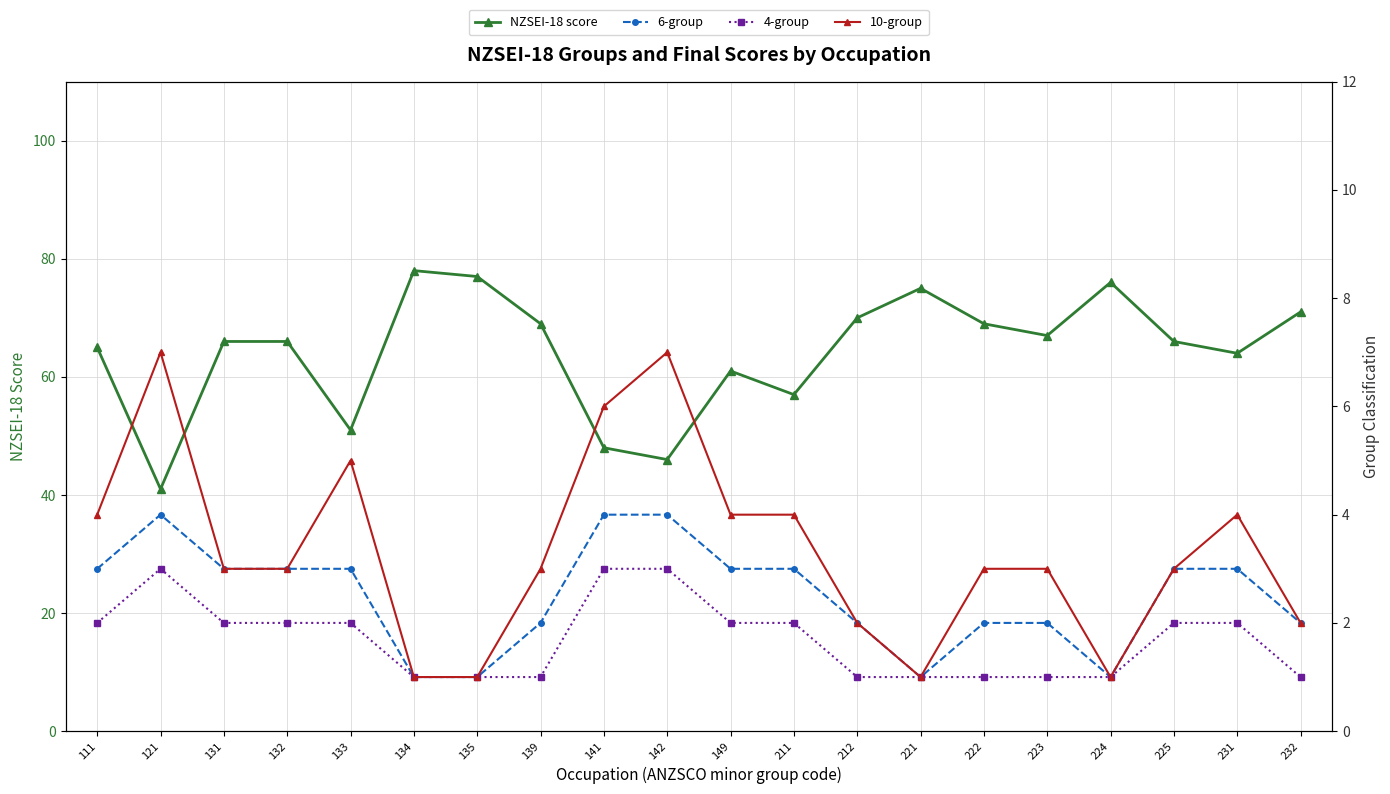

Which series changed the most between 121 and 211?

NZSEI-18 score